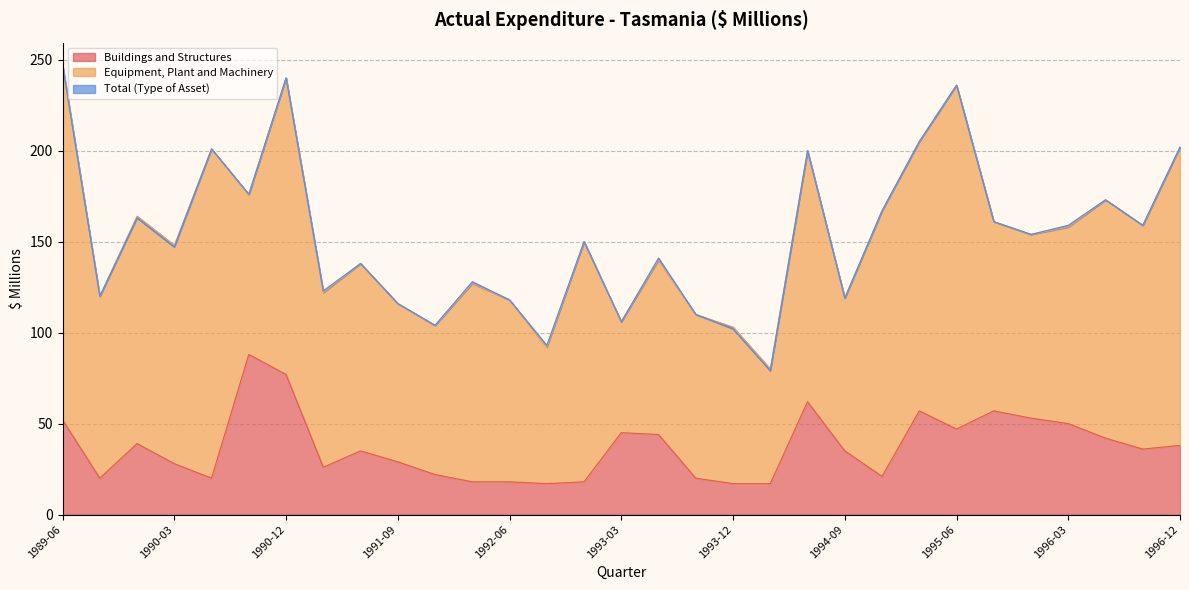

Is the value of Total (Type of Asset) at 1992-12 greater than the value of Buildings and Structures at 1996-03?

Yes